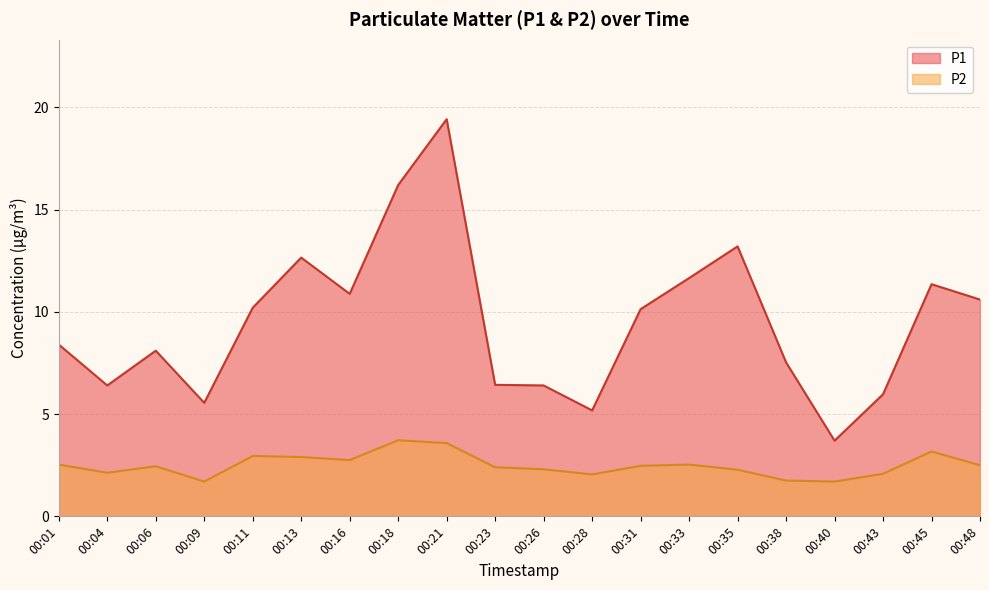

In P1, how many points are higher than both neighbors (excluding endpoints)?

5